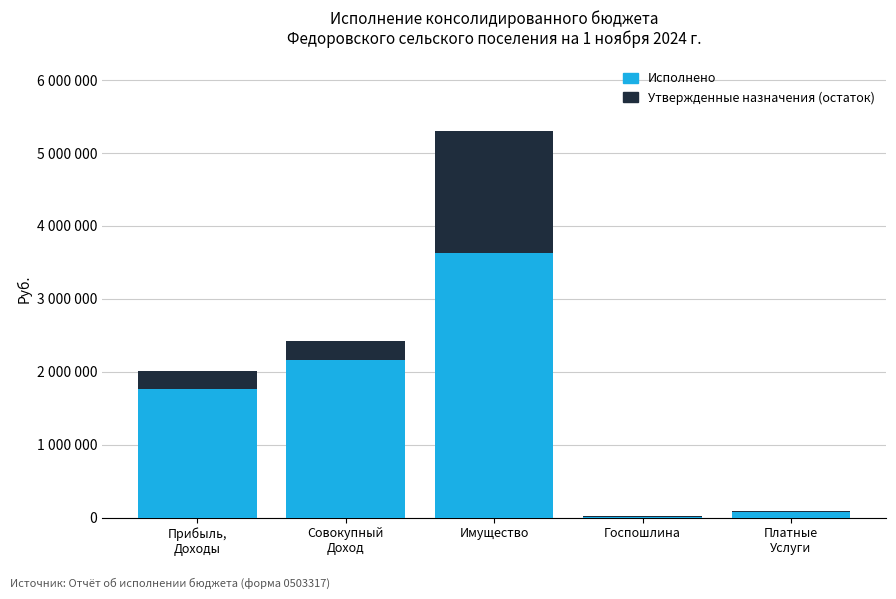

Which series has the largest total across all categories?

Исполнено